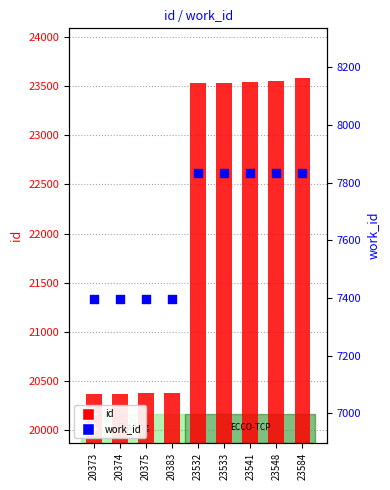

Which series has the largest total across all categories?

id